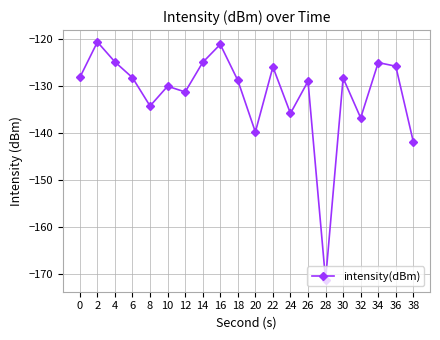

Which category has the lowest value across all series?

28